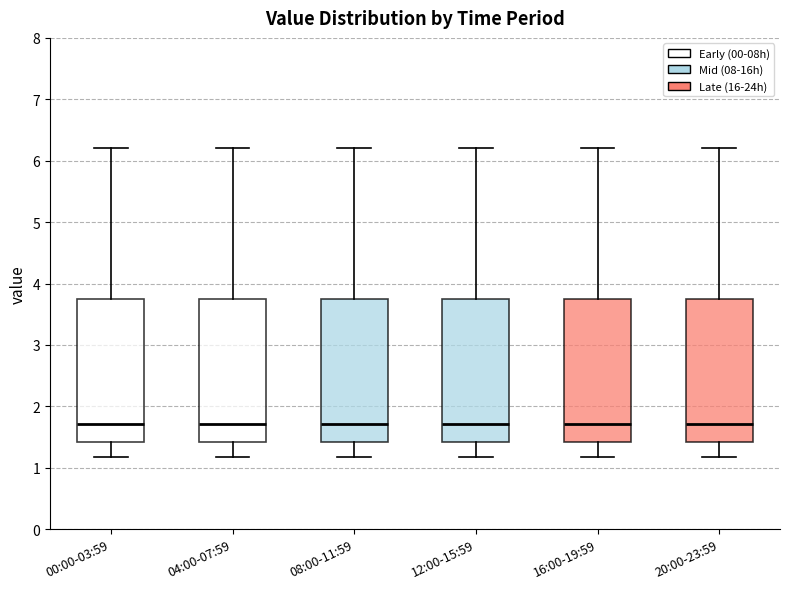

Where does the upper whisker of the box for 16:00-19:59 end on the y-axis? The values are not printed on the chart, so give them approximately, as read against the axis.

6.2